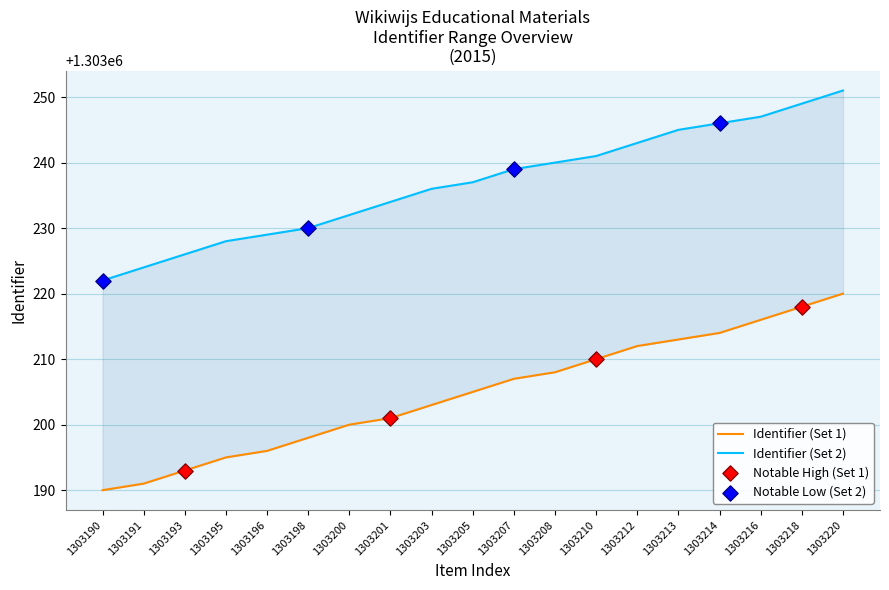

Which series has the widest spread of Y values?

Identifier